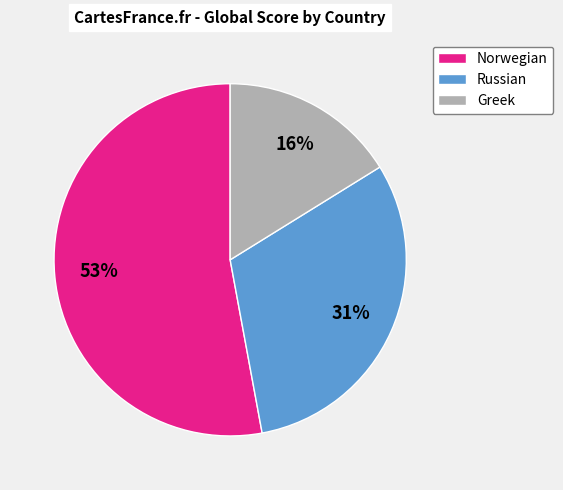

Does Greek represent more than half of the total?

No